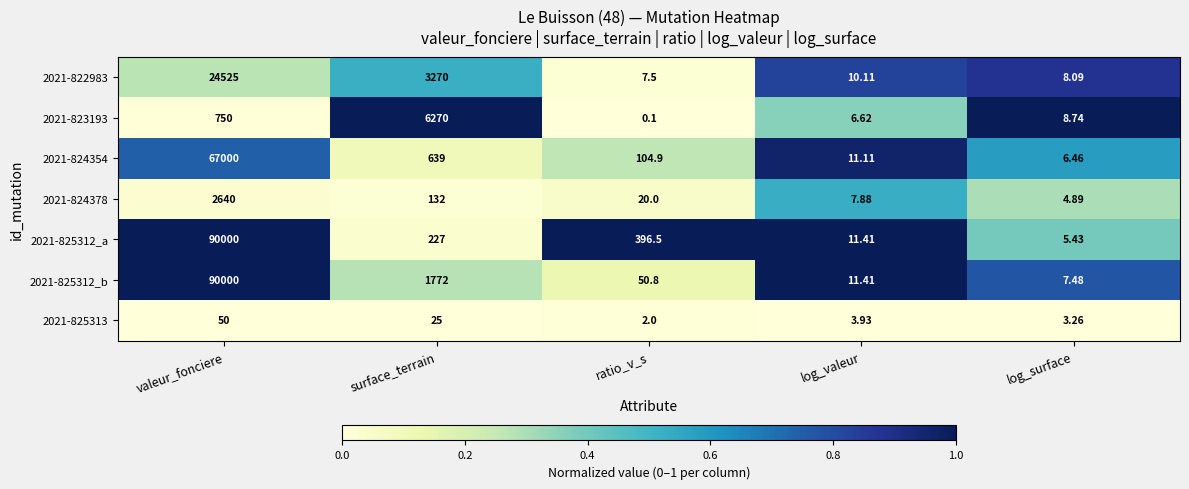

At how many categories does at least one series exceed 0?

5